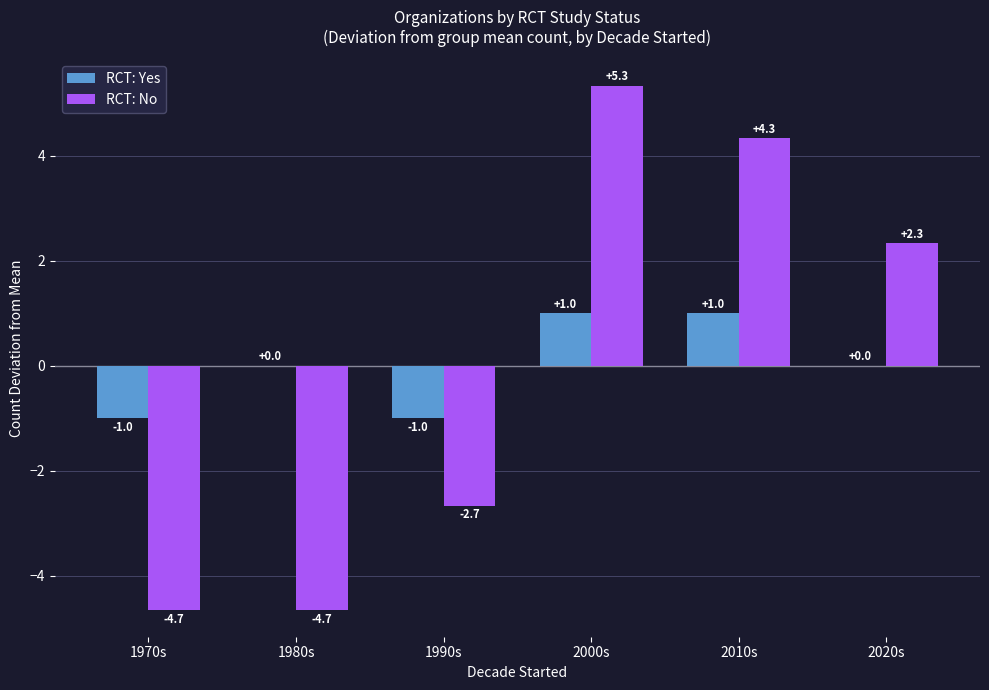

The value of RCT: Yes at 1990s is -0.4. True or false?

False